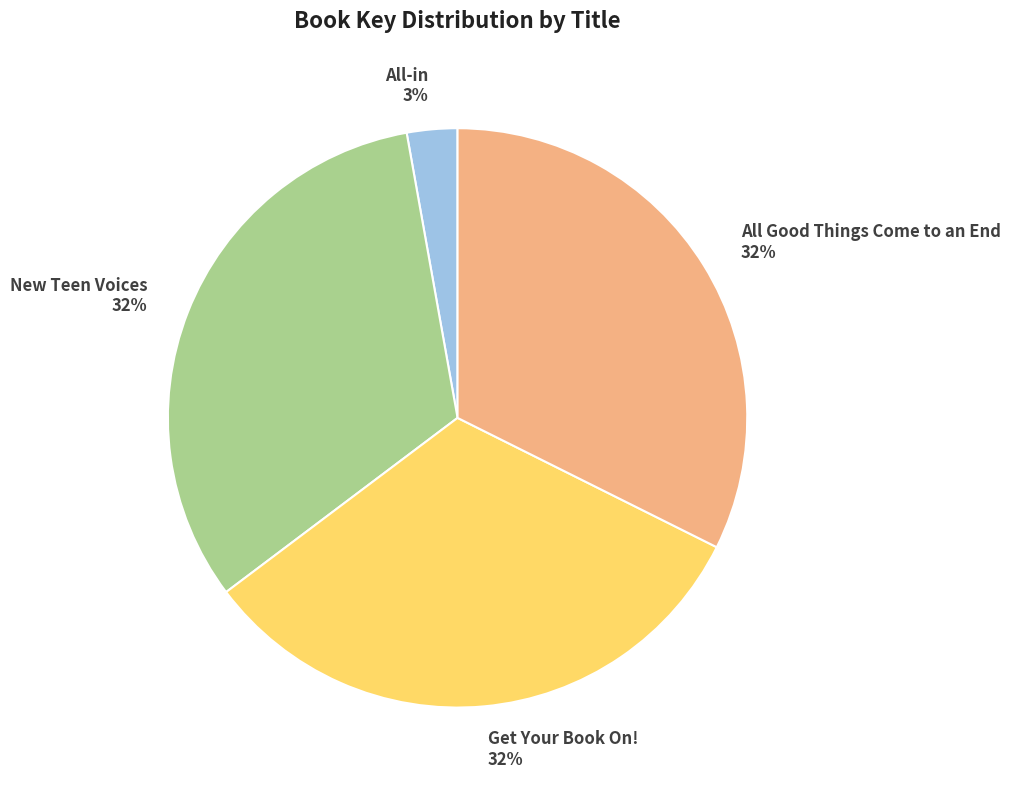

Which has a higher value, New Teen Voices 32% or All-in 3%?

New Teen Voices 32%